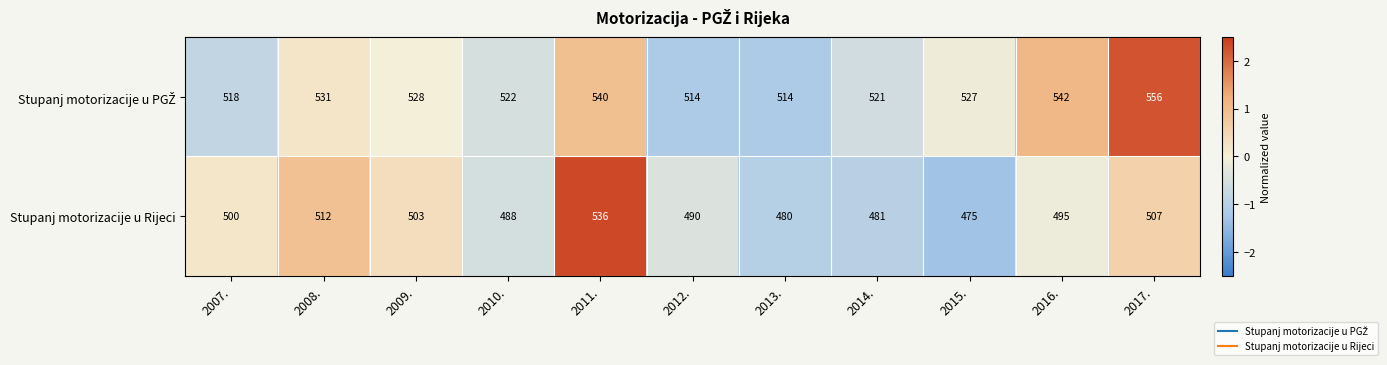

Which series changed the most between 2008. and 2009.?

Stupanj motorizacije u Rijeci